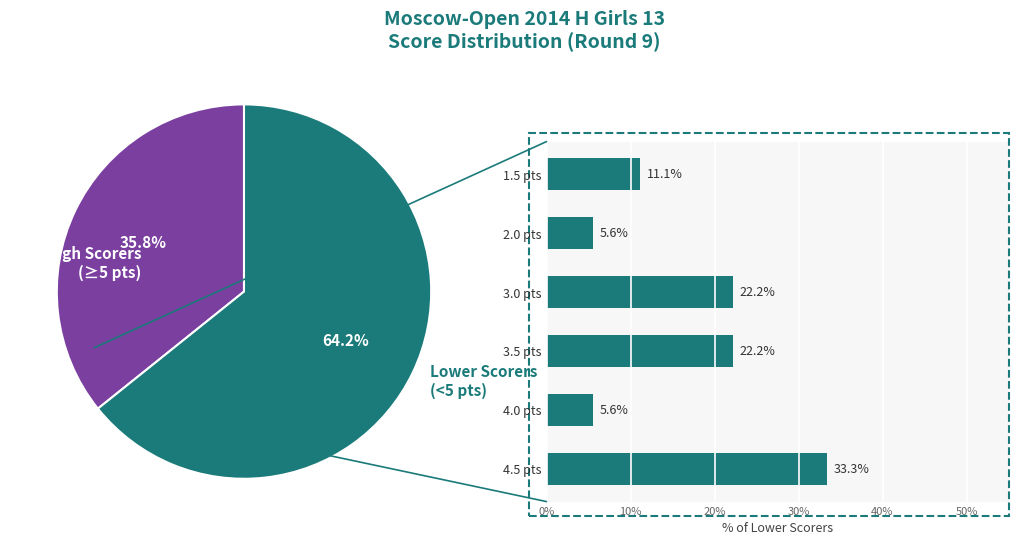

Is 3.0 pts the majority of the pie?

No